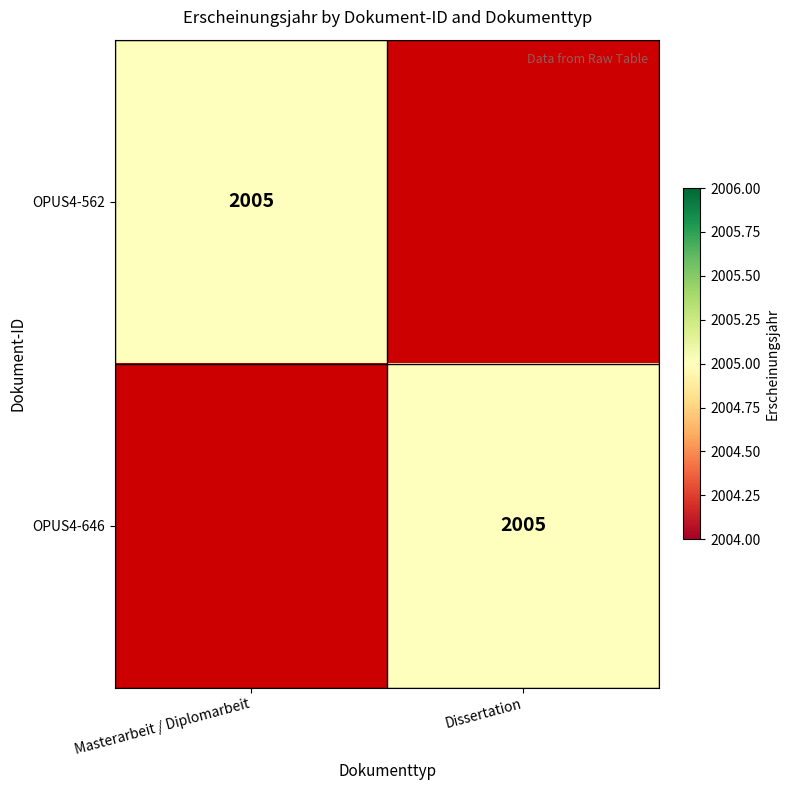

The value of OPUS4-646 at Dissertation is 2005. True or false?

True